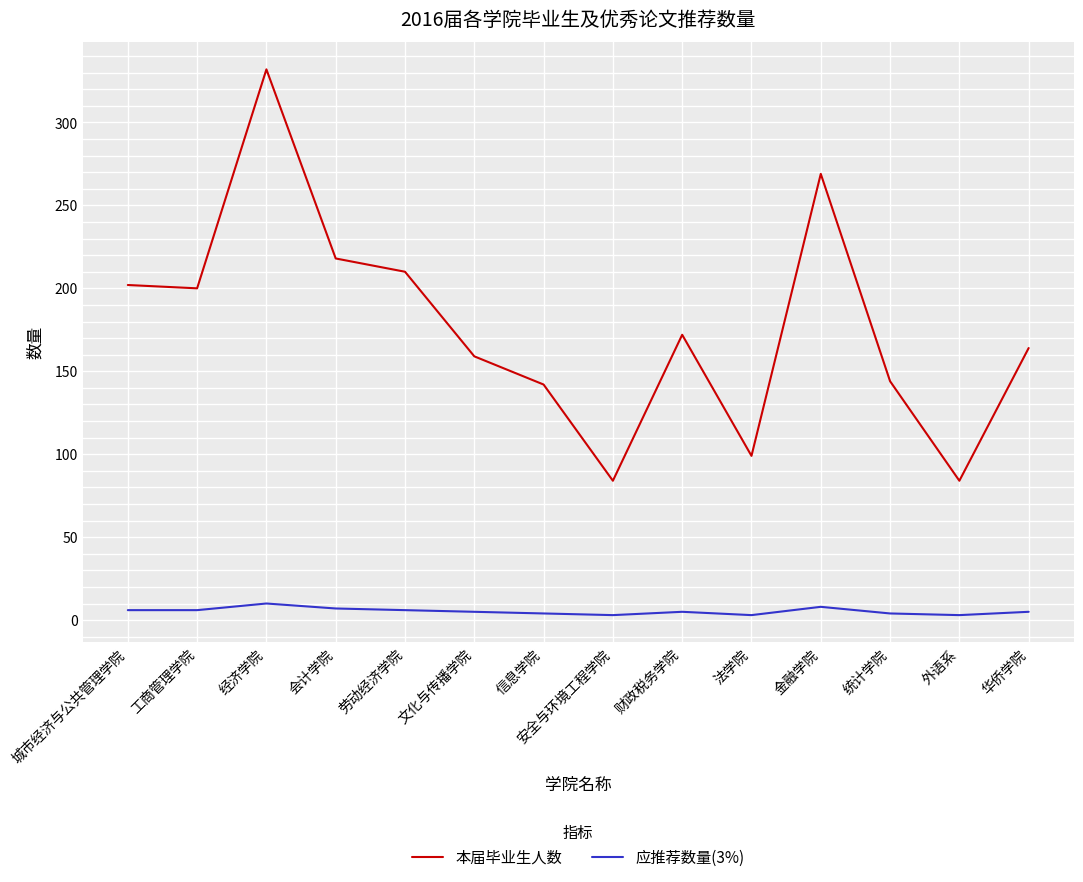

What is the maximum value shown in the chart?

332